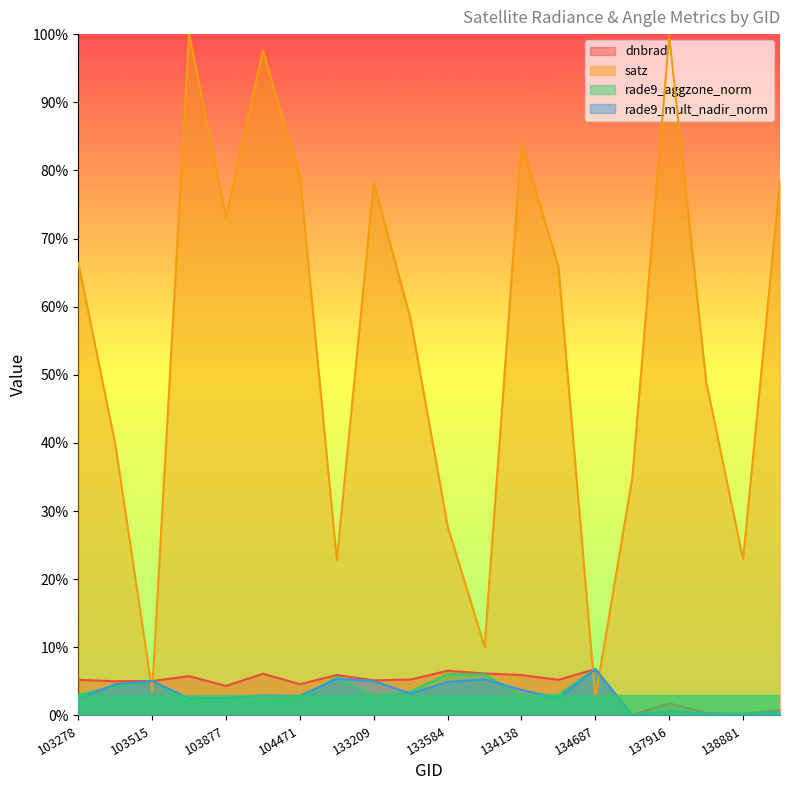

The rade9_mult_nadir_norm series shows 0.2 at 137916. True or false?

False